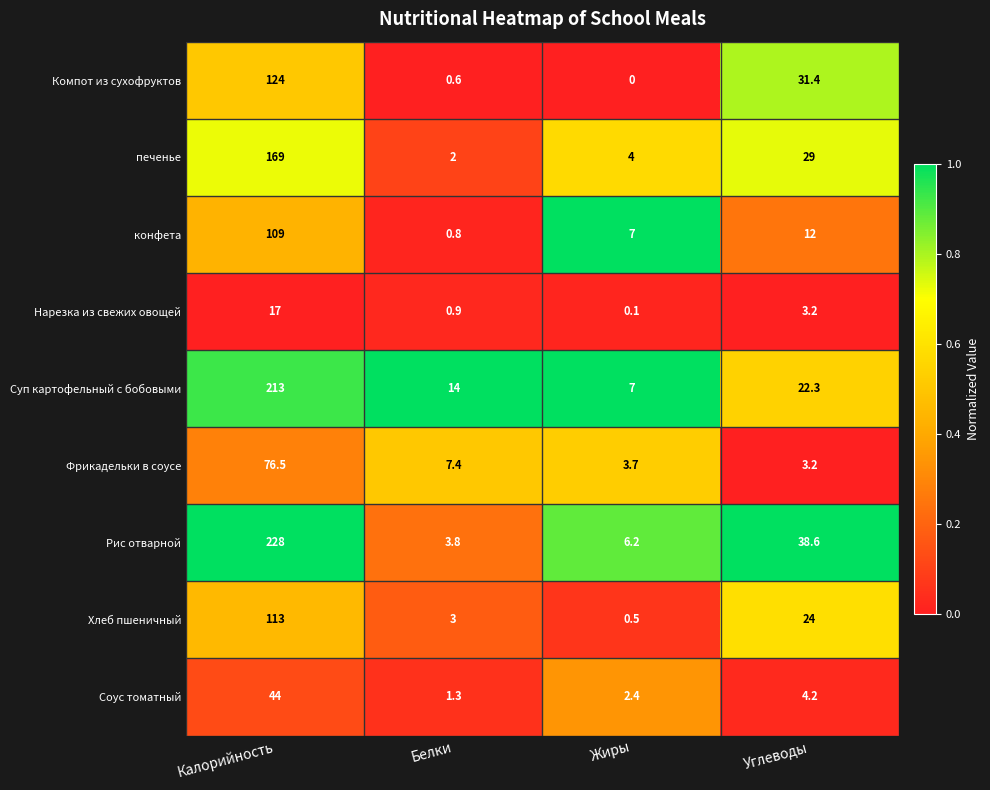

Where does the Рис отварной series first go above 38?

Калорийность